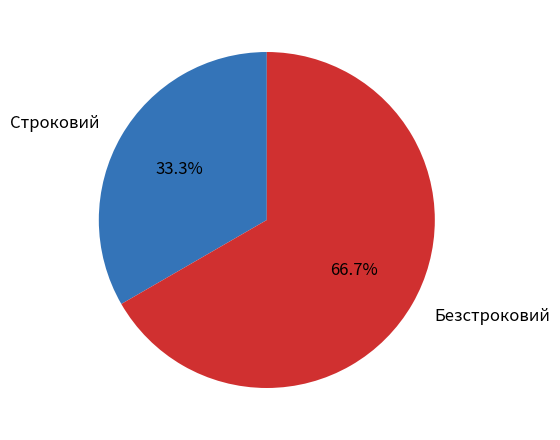

Rank the categories by value from lowest to highest.

Строковий, Безстроковий